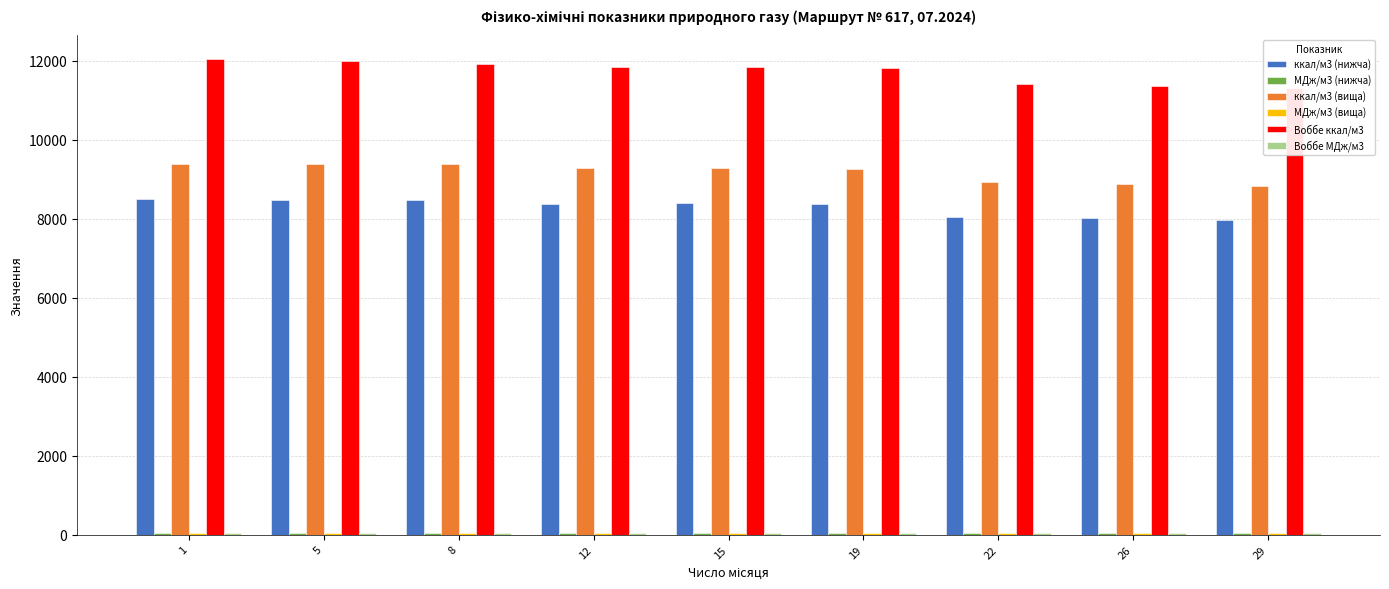

Which series changed the most between 8 and 19?

ккал/м3 (вища)